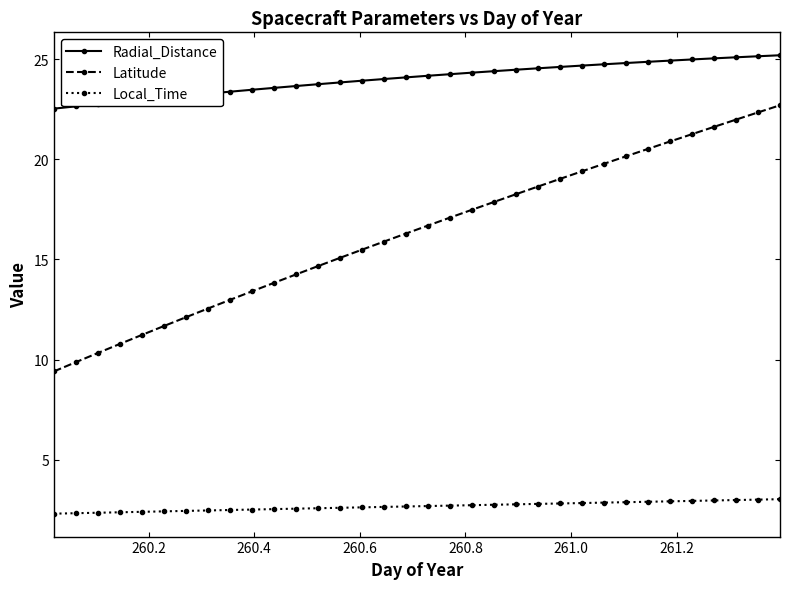

True or false: Latitude and Local_Time cross at least once.

False